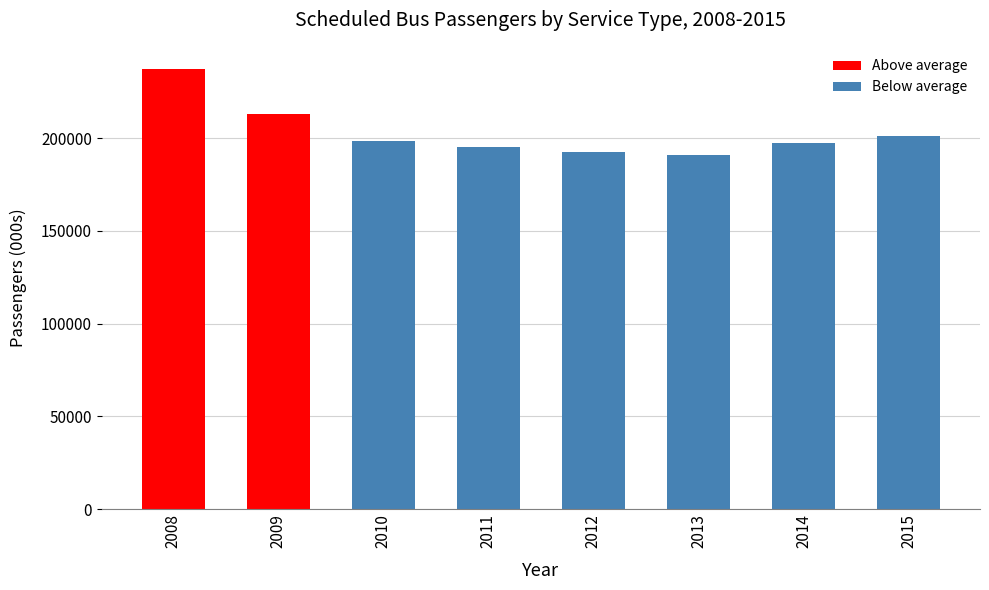

Are the bars horizontal?

No